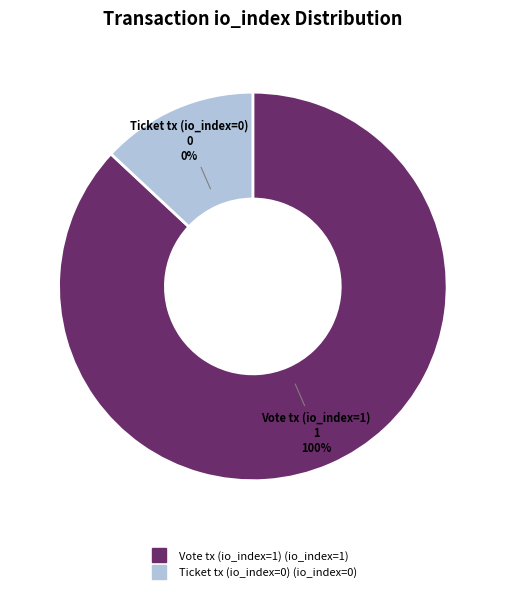

What is the majority slice?

Vote tx (io_index=1)